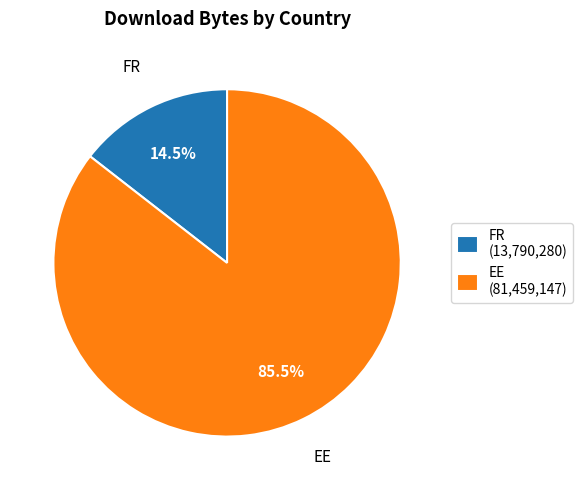

Approximately how many times larger is the value at EE (81,459,147) compared to FR (13,790,280)?

5.9